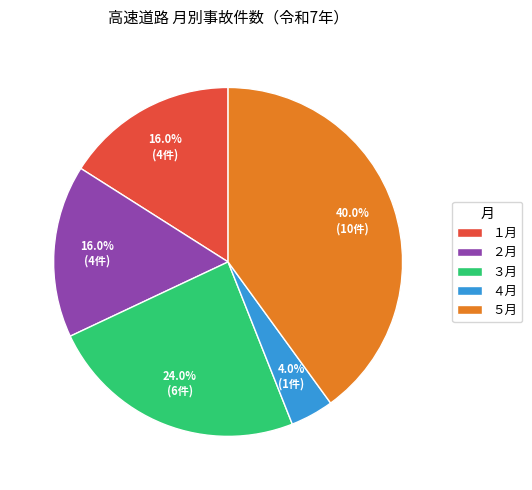

What is the ratio of the value at ５月 to the value at ２月?

2.5